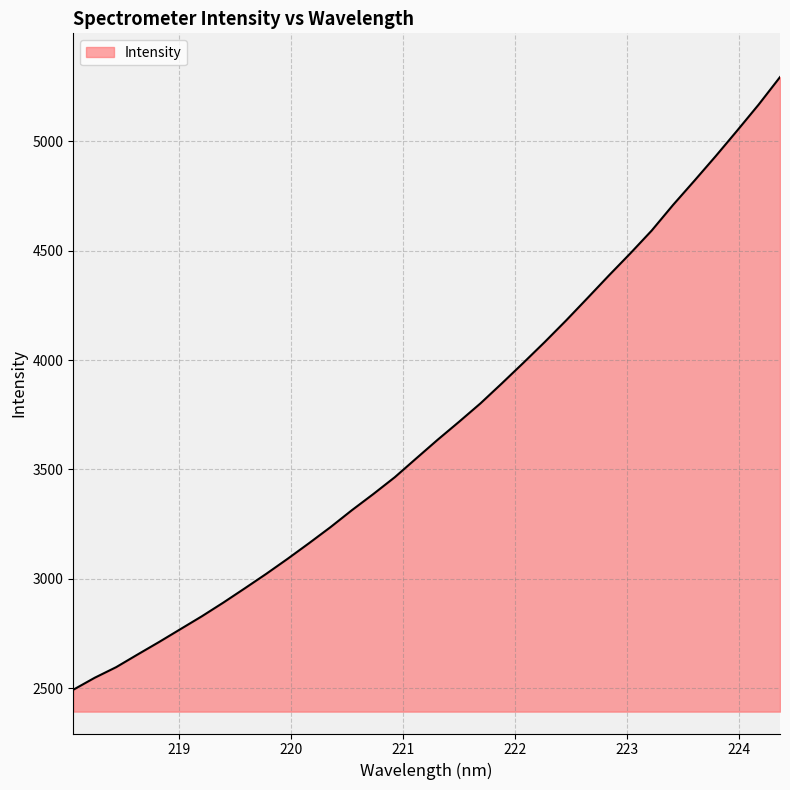

What is the smallest value displayed?

2493.4